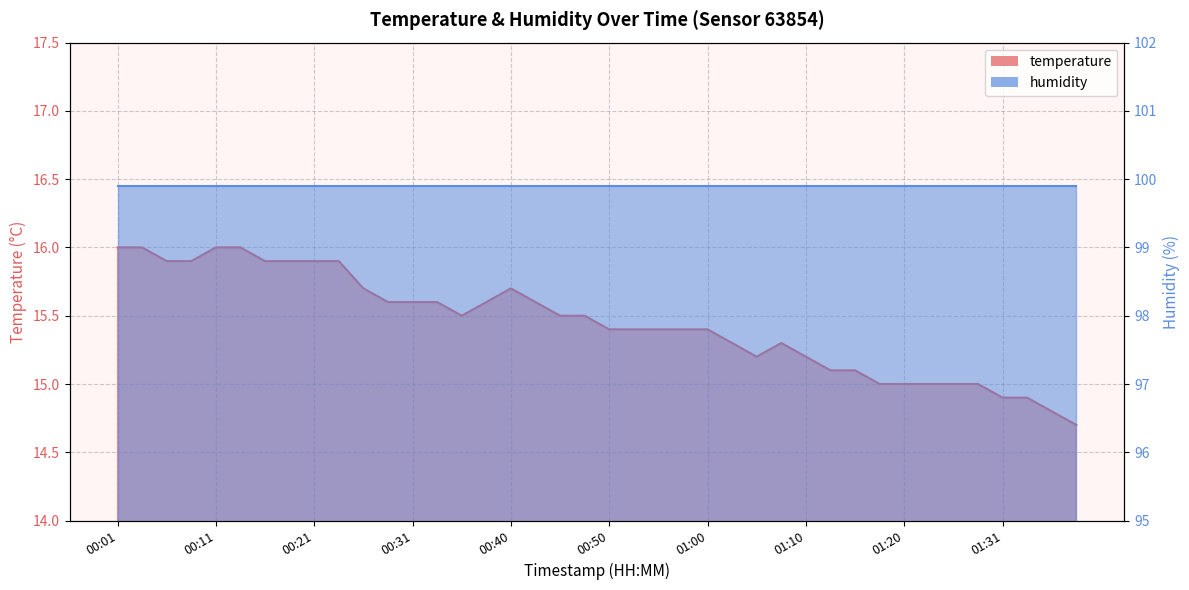

What is the change in value from 00:57 to 01:36?

-0.6